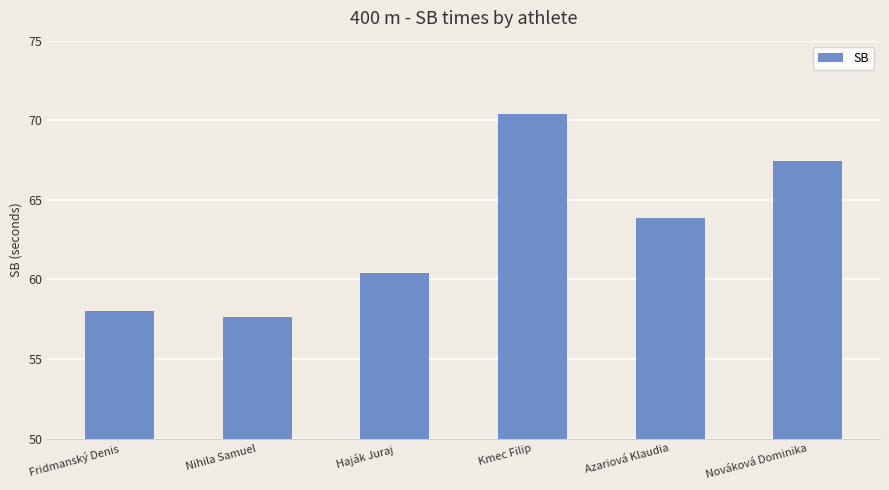

Is it true that the value at Kmec Filip is 46.5?

False